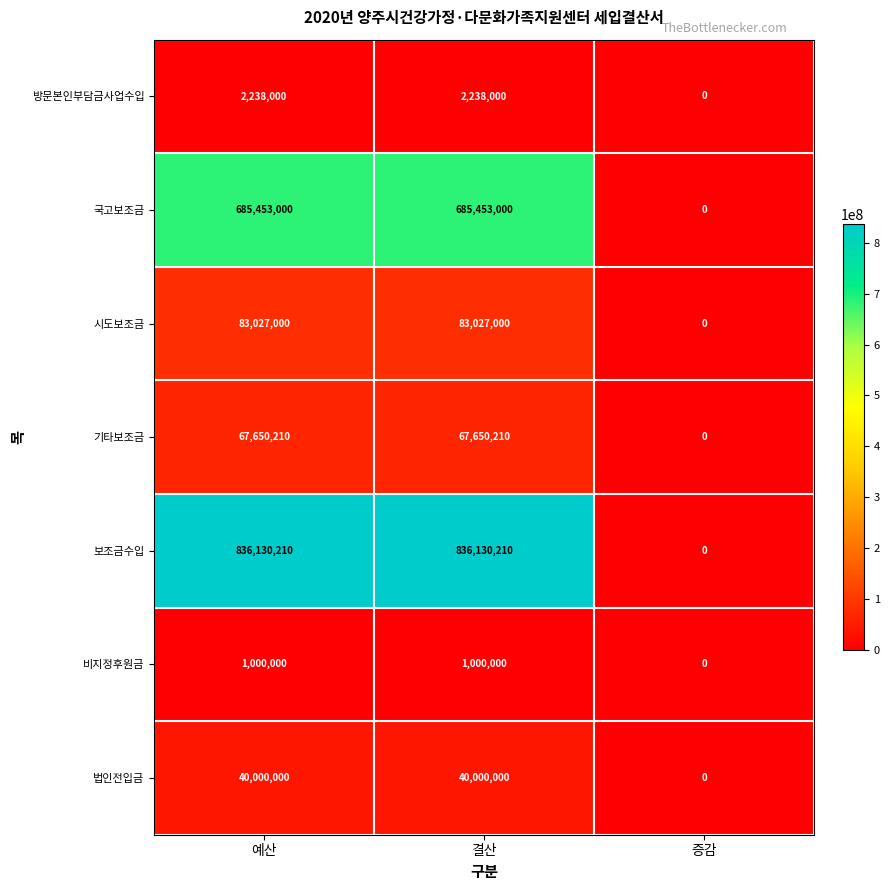

What is the approximate value of 법인전입금 at 예산?

40000000